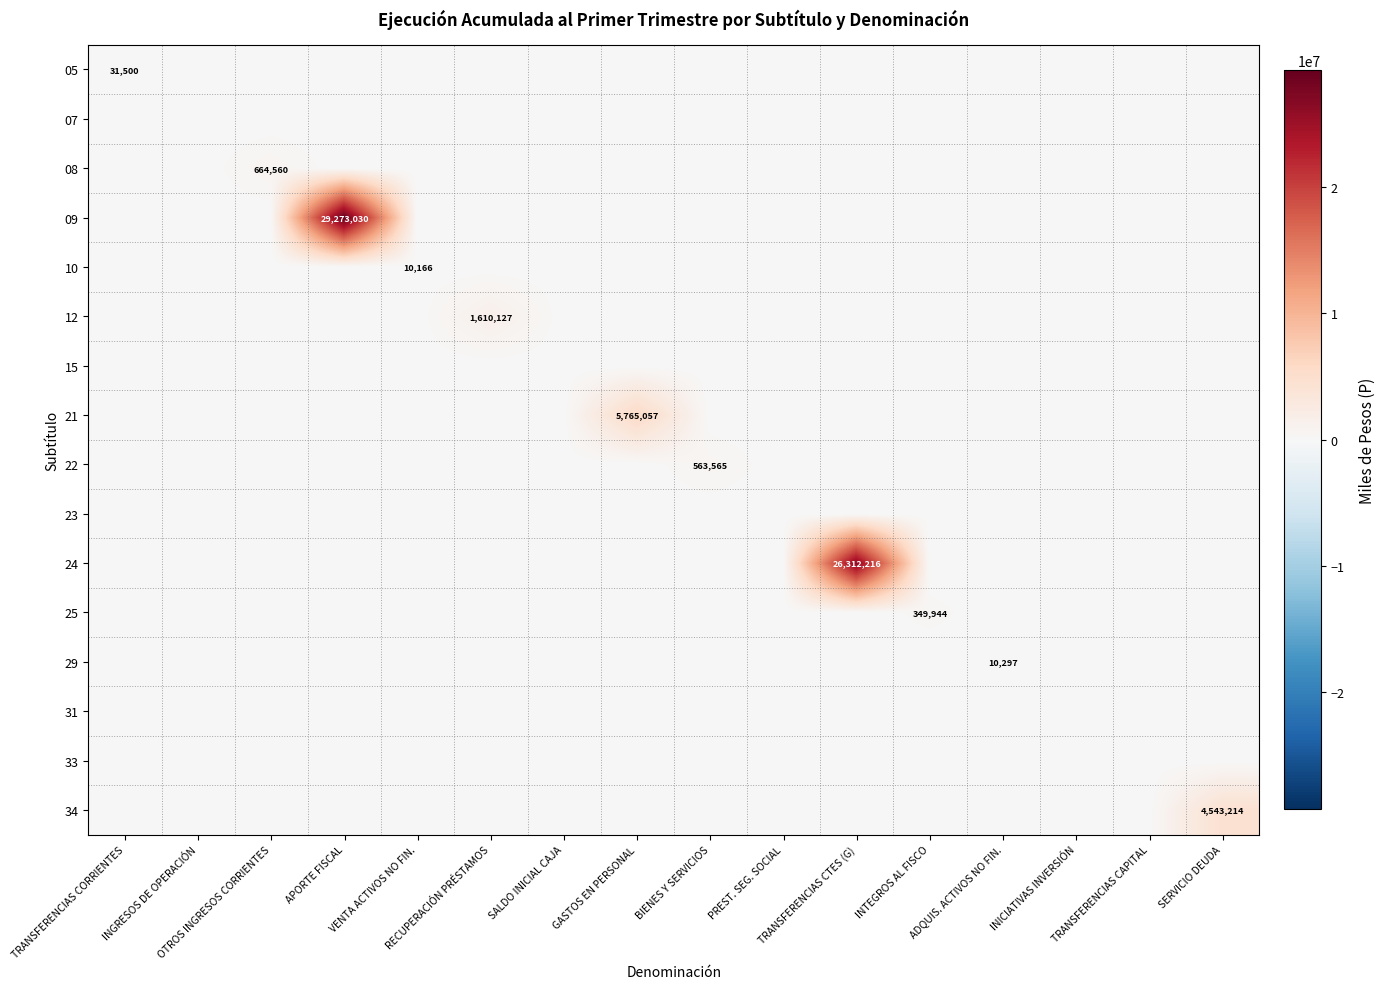

Which series has the largest total across all categories?

09